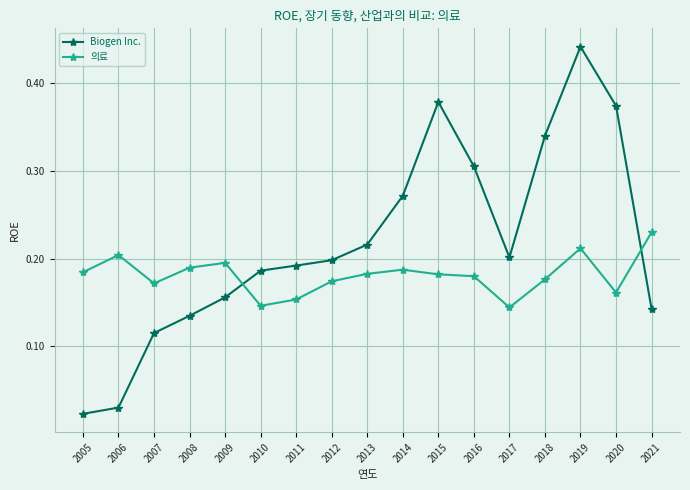

Rank the series by their average value, from lowest to highest.

의료, Biogen Inc.